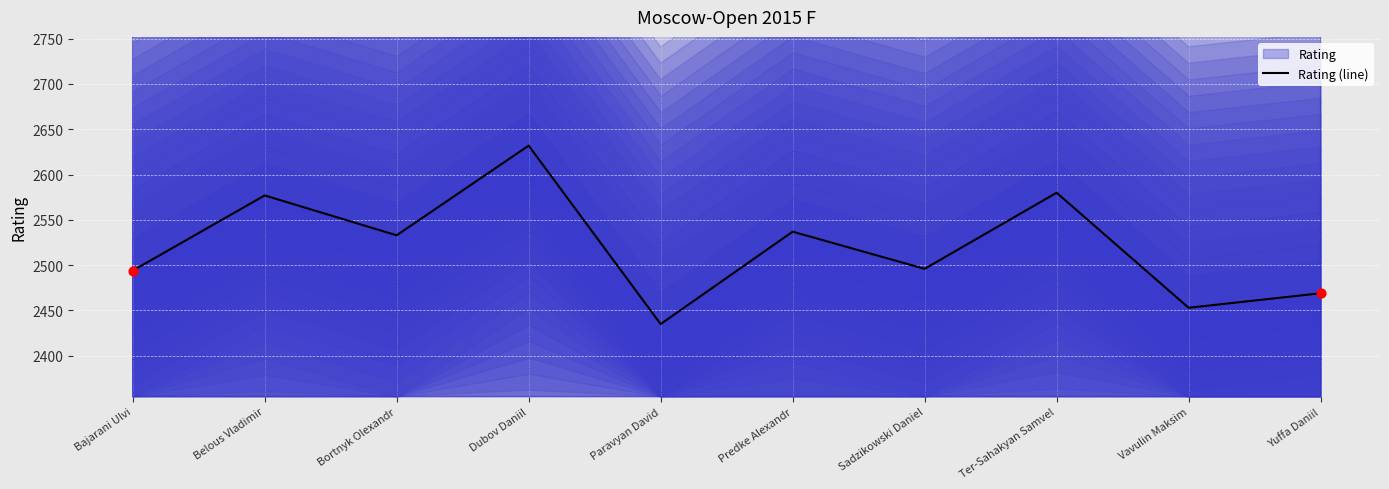

Approximately how many times larger is the value at Bortnyk Olexandr compared to Paravyan David?

1.0